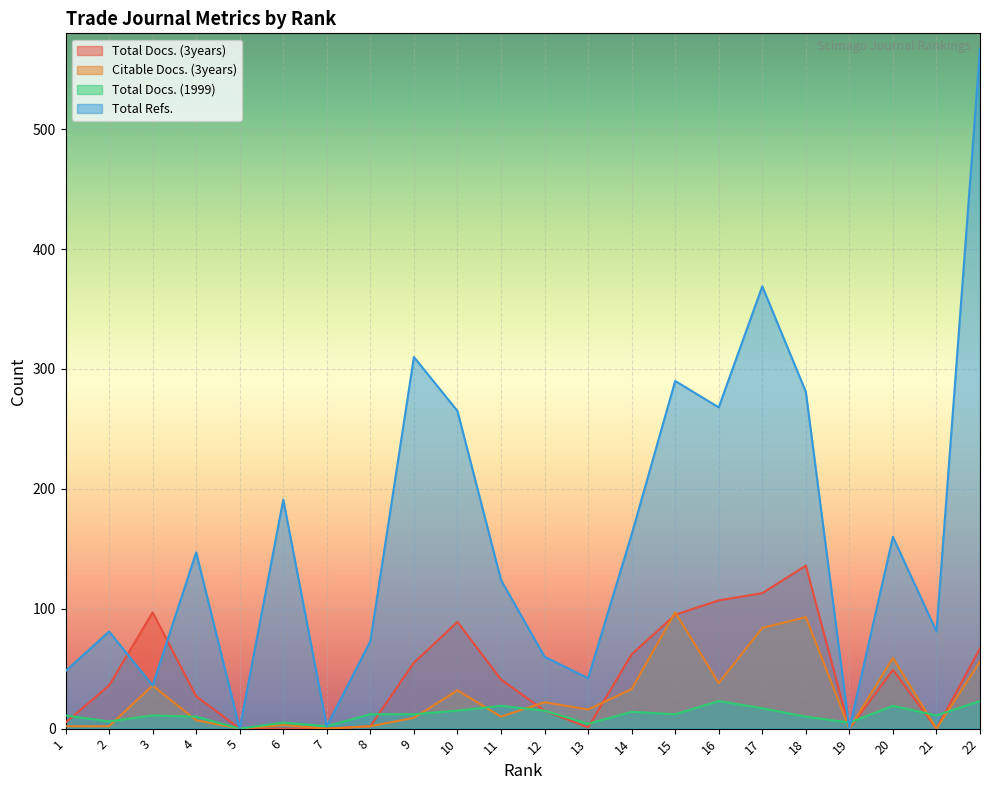

Reading left to right, list all the values displayed in this chart.

Total Docs. (3years): 5	36	97	27	0	0	0	2	55	89	41	15	1	62	95	107	113	136	0	49	0	67
Citable Docs. (3years): 2	2	36	7	0	3	0	2	9	32	10	22	16	33	97	38	84	93	0	59	0	56
Total Docs. (1999): 11	6	11	10	0	5	2	12	12	15	19	15	4	14	12	23	17	10	5	19	11	23
Total Refs.: 48	81	36	147	0	191	2	73	310	265	124	60	42	162	290	268	369	281	0	160	81	567